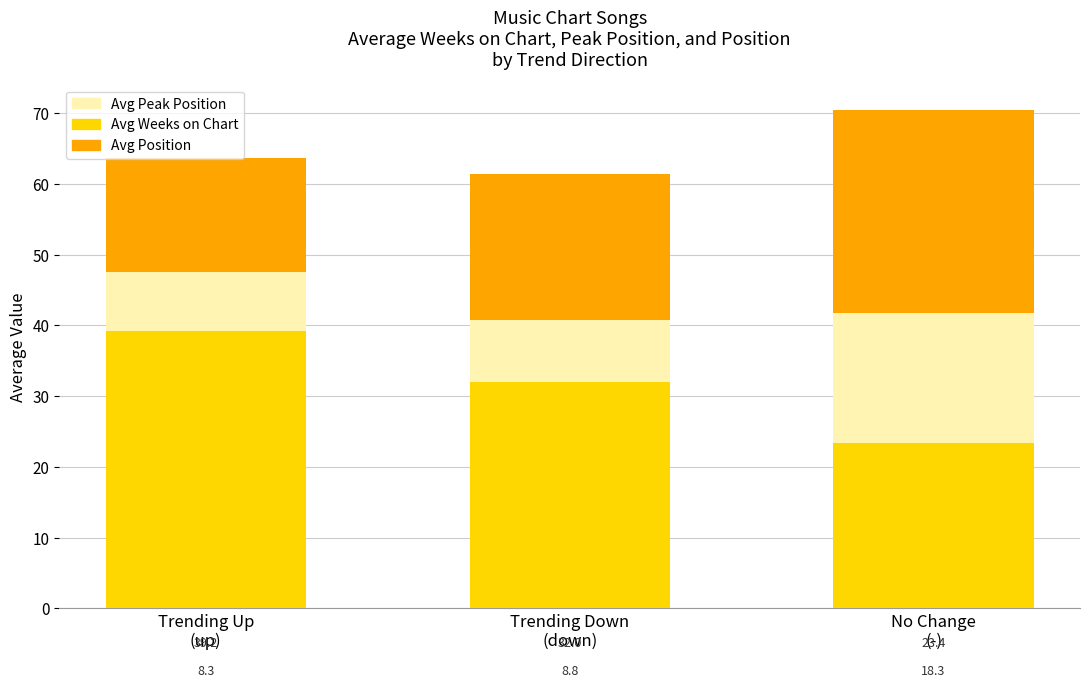

What is the minimum value for Avg Weeks on Chart?

23.4